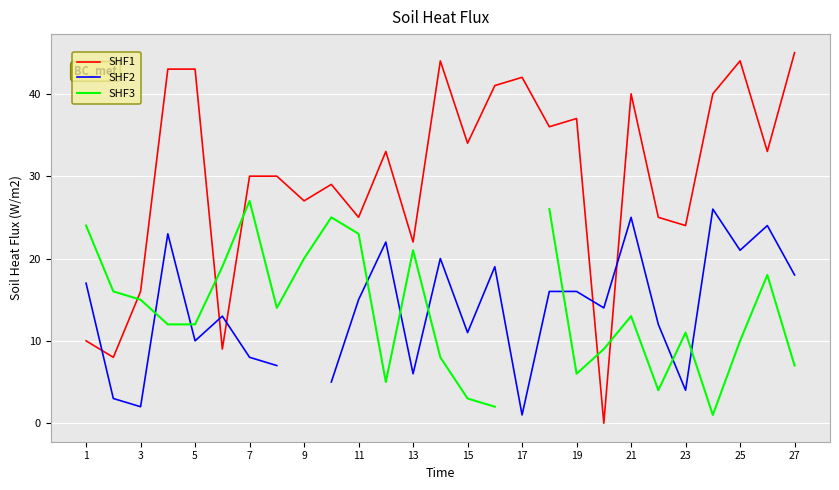

What is the maximum value for SHF1?

45